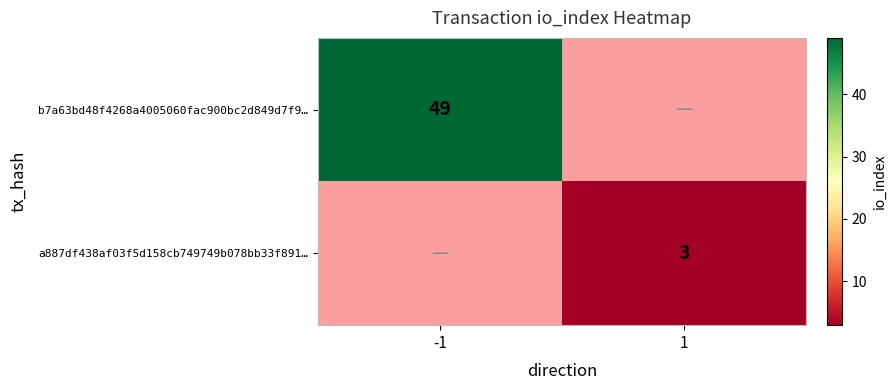

Which label corresponds to the largest value in the chart?

-1